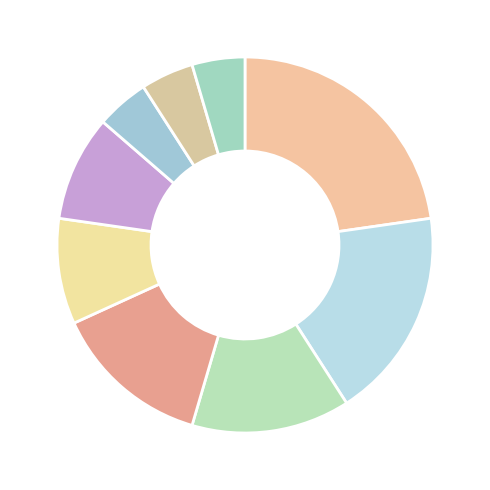

Count the number of slices in the pie.

9